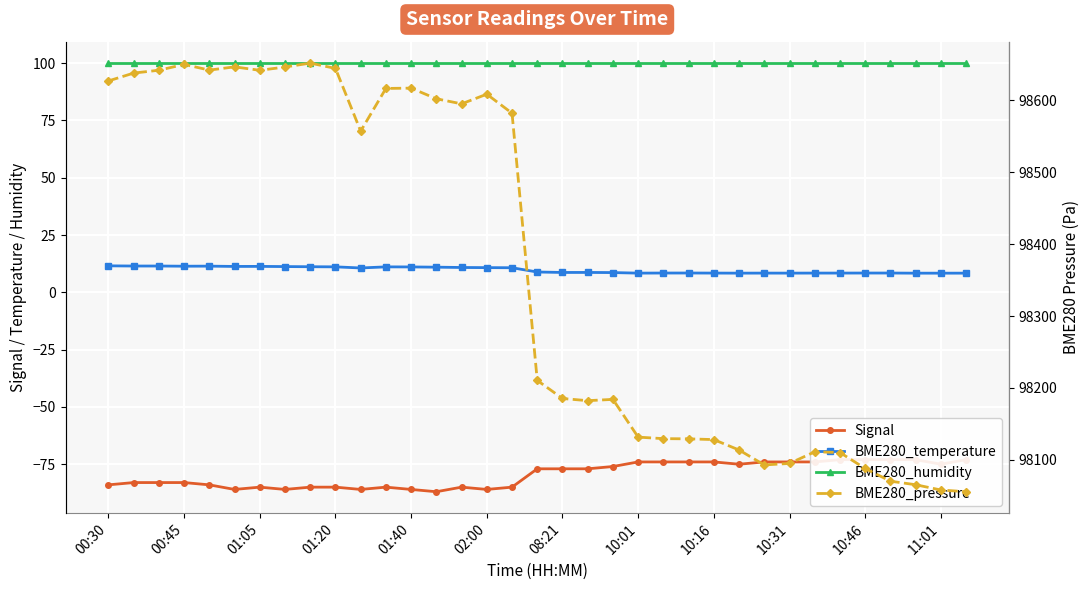

At 10:01, list the series in order from largest to smallest.

BME280_pressure, BME280_humidity, BME280_temperature, Signal